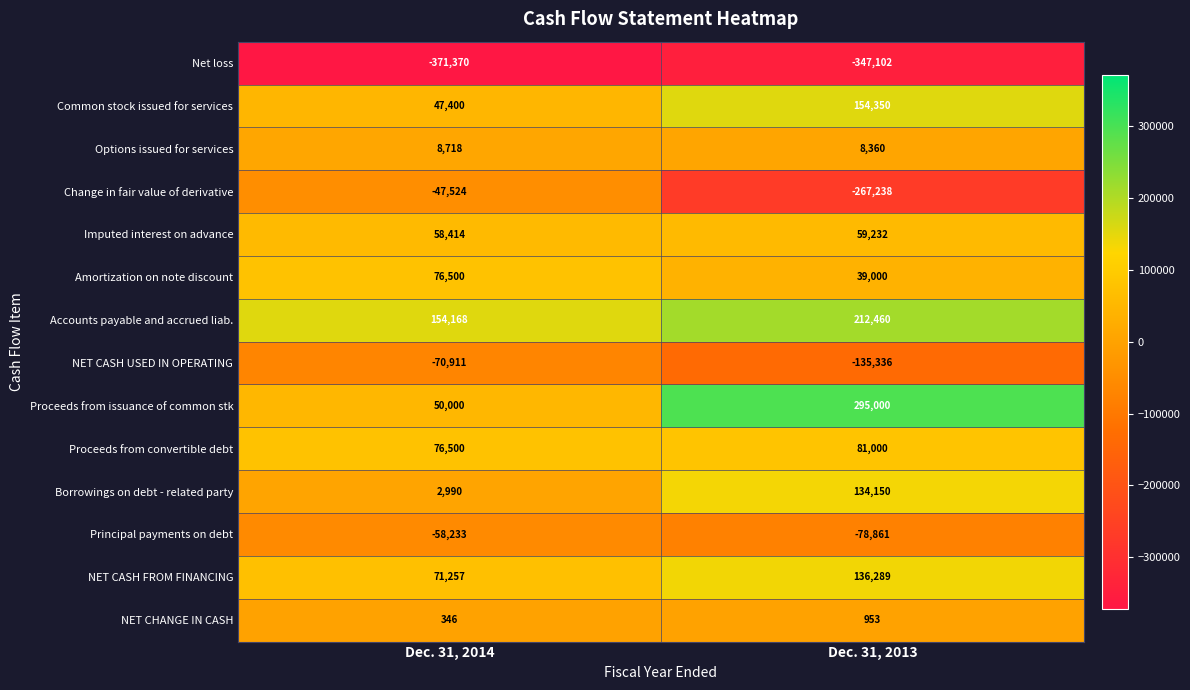

List the labels in order of Amortization on note discount value, smallest first.

Dec. 31, 2013, Dec. 31, 2014